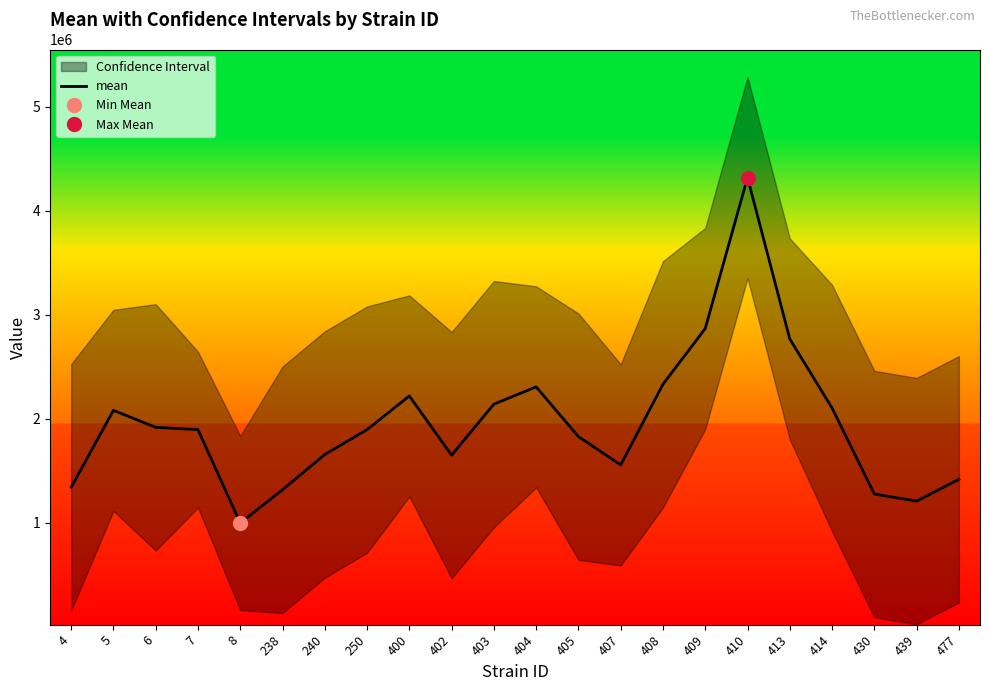

What is the difference between the values at 409 and 408?

535898.2